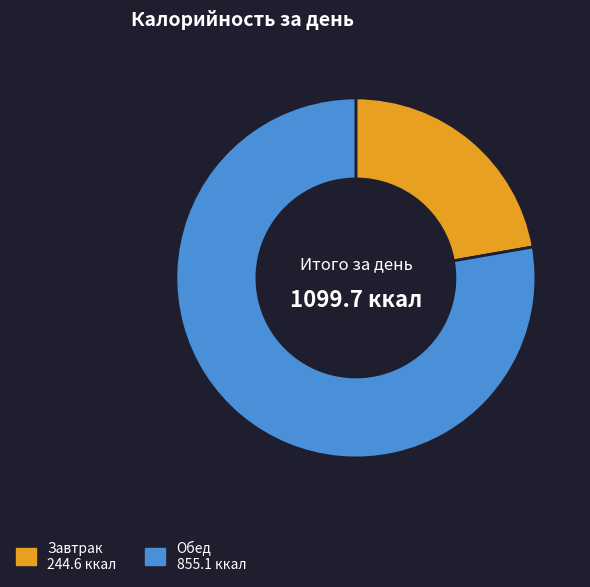

Is the sum of Завтрак and Обед greater than half?

Yes